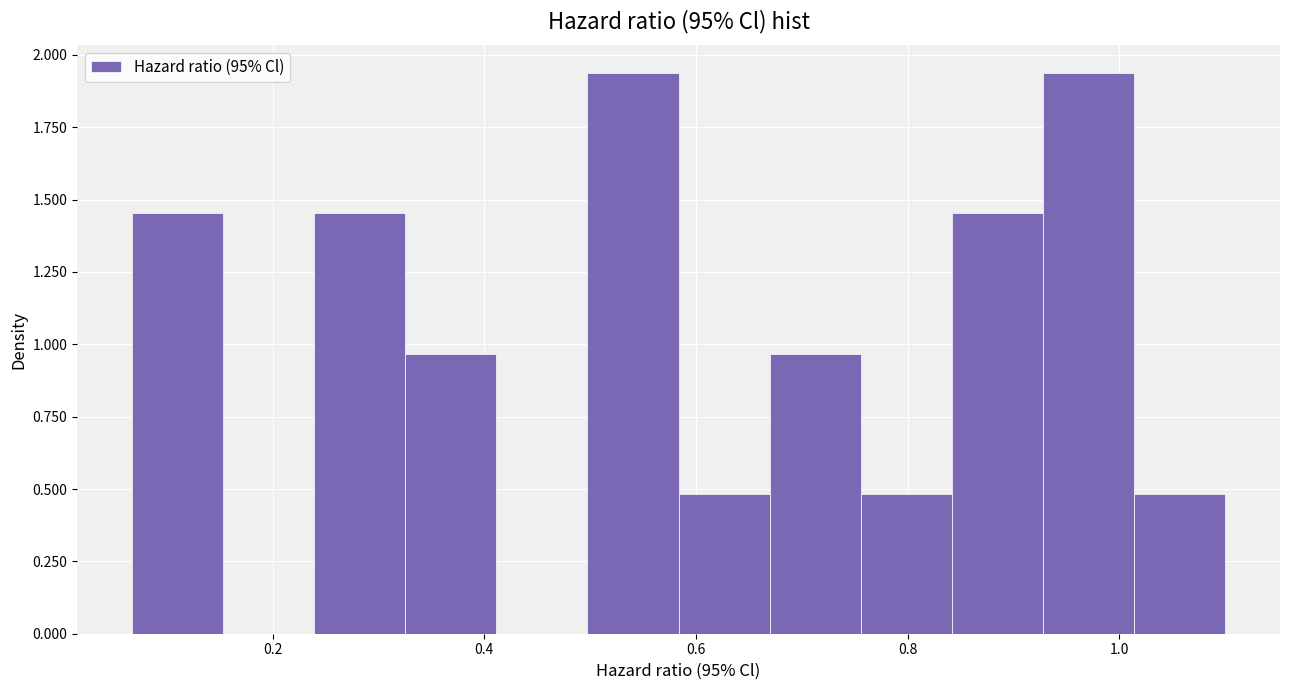

How tall is the bar that spans 0.84 to 0.92 on the x-axis? Neither the bar edges nor the heights are printed on the chart, so give them approximately, as read against the axes.

1.45